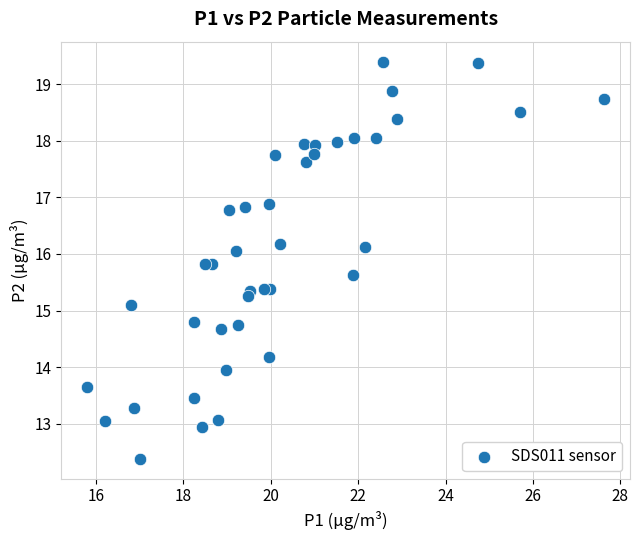

What Y value in the scatter plot is closest to 15?

15.1